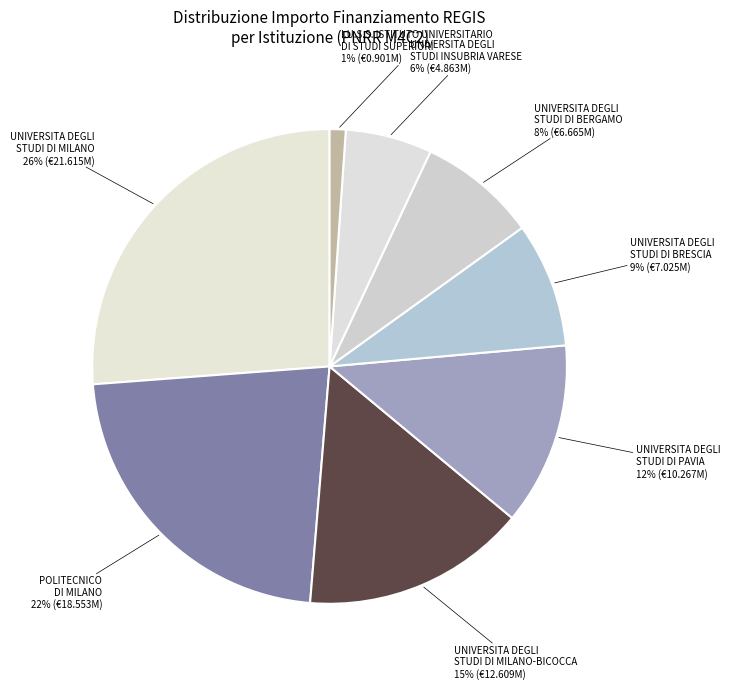

Is the sum of UNIVERSITA DEGLI STUDI DI BRESCIA and UNIVERSITA DEGLI STUDI DI MILANO greater than half?

No